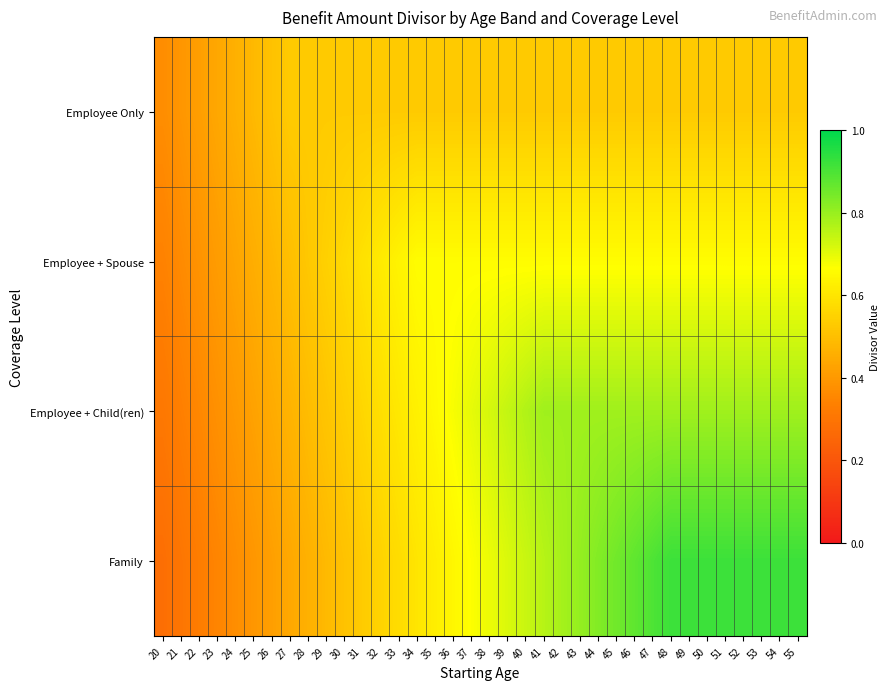

At how many categories does at least one series exceed 0?

36